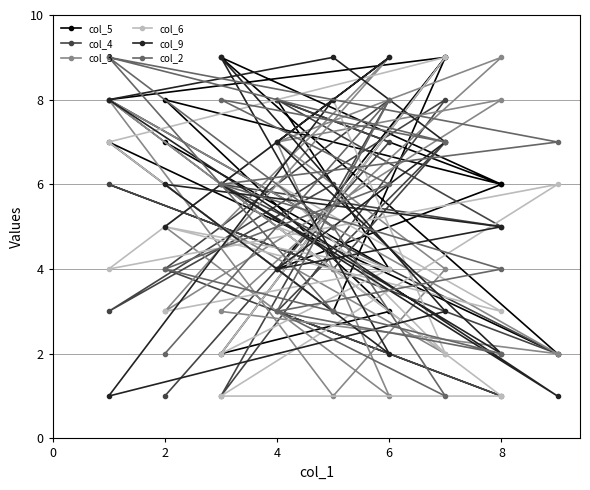

How many interior local peaks does the col_5 series have?

6